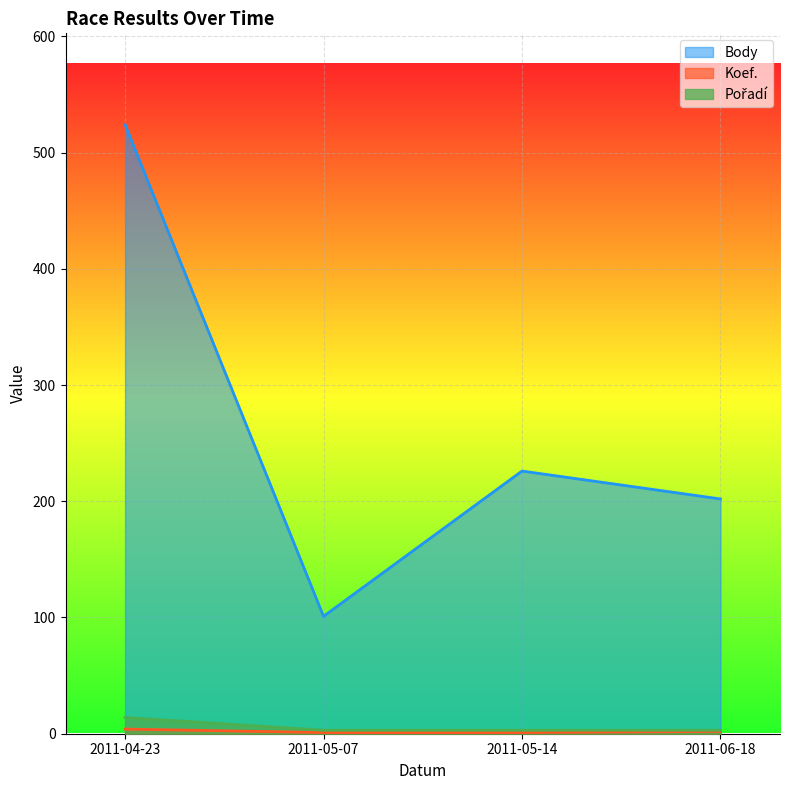

What is the difference between the second highest and minimum values in the Koef. series?

1